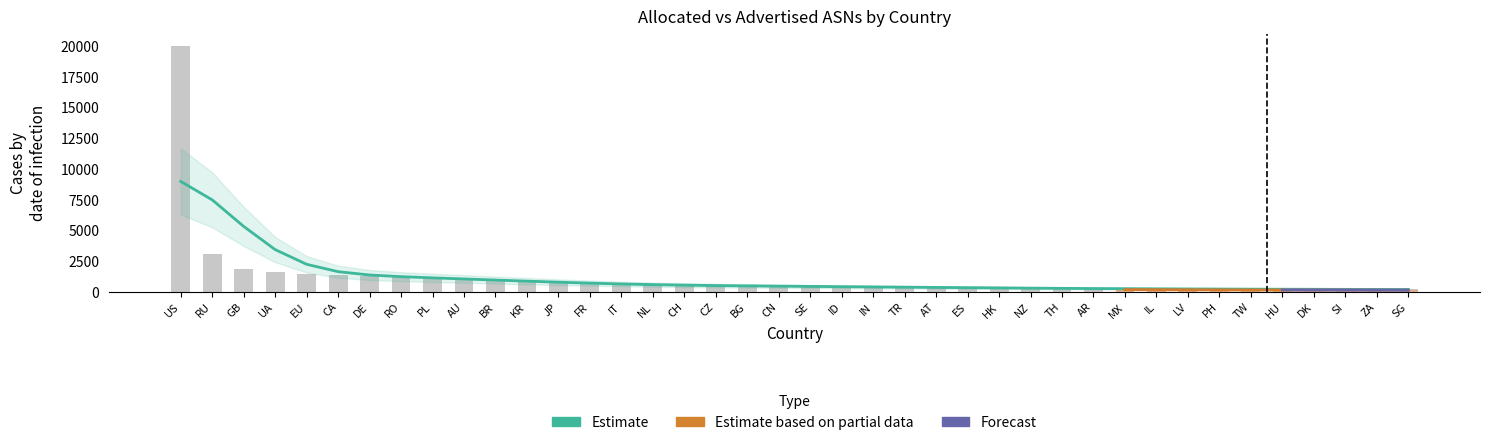

True or false: the data shows 91 at HU.

False